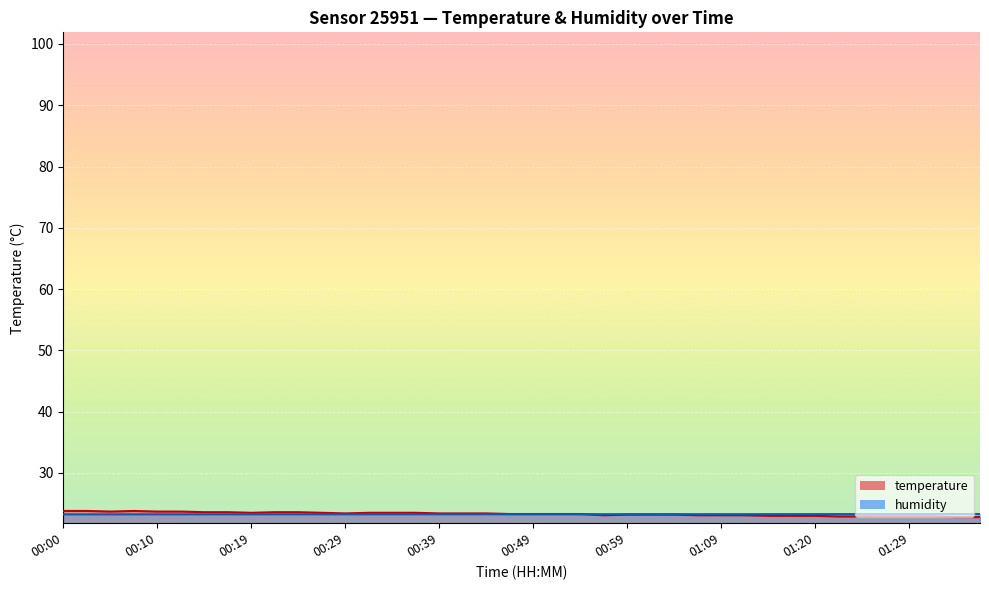

What is the label of the 40th point from the left?

01:40